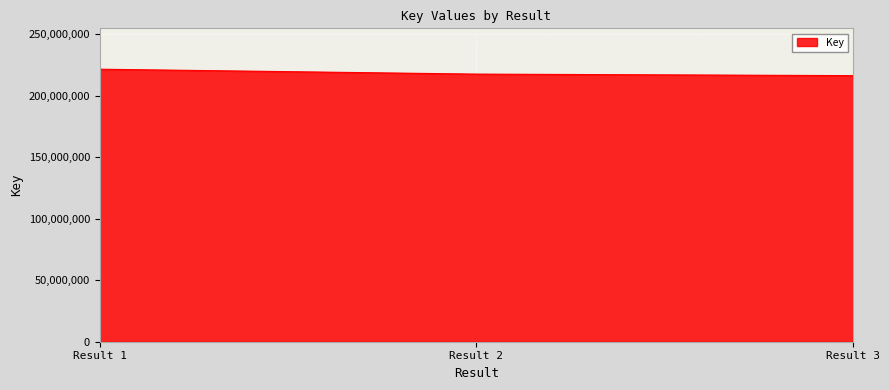

The value at Result 1 is 44852206. True or false?

False